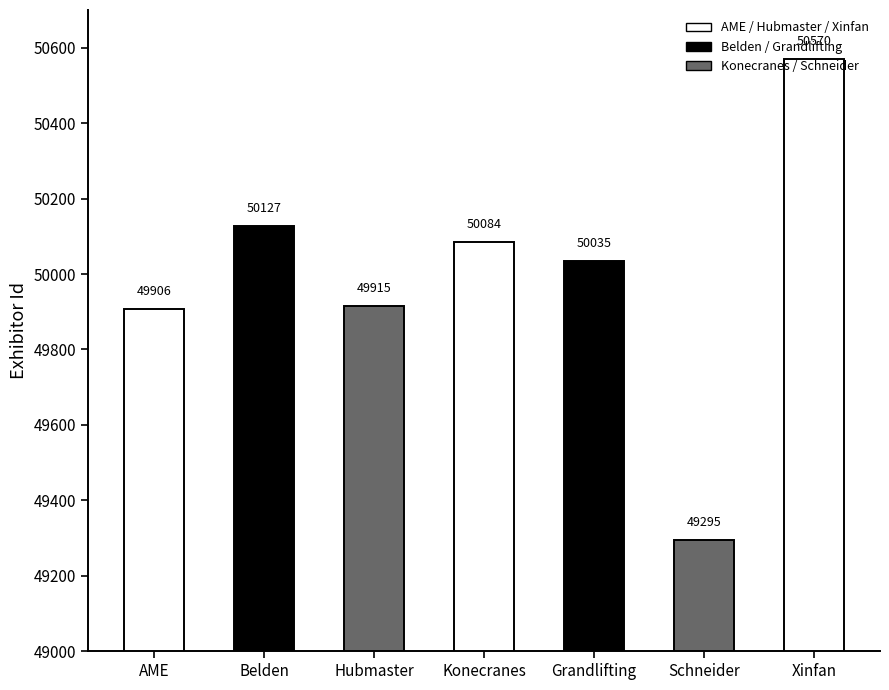

Reading left to right, transcribe all the data shown in this chart.

AME=49906	Belden=50127	Hubmaster=49915	Konecranes=50084	Grandlifting=50035	Schneider=49295	Xinfan=50570